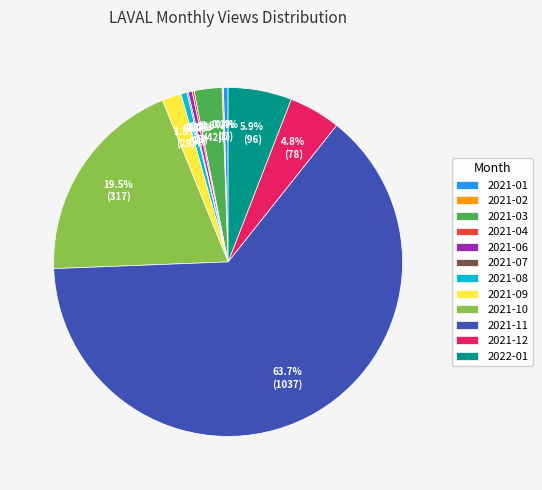

Is 2021-11 the majority of the pie?

Yes